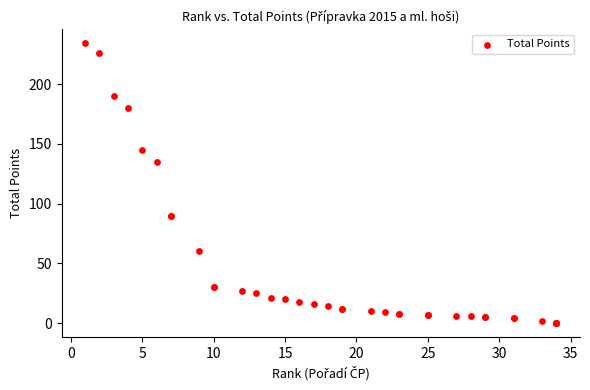

What Y value in the scatter plot is closest to 117?

135